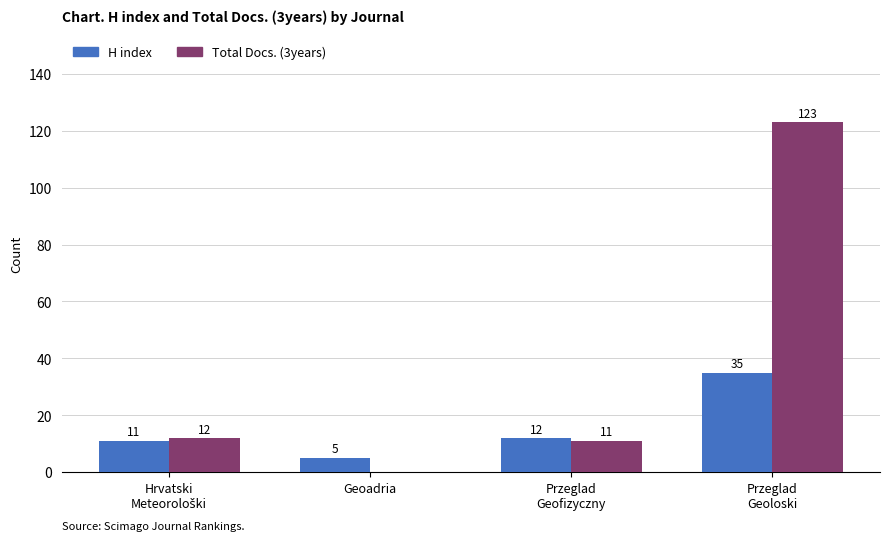

Count the number of data series in this chart.

2